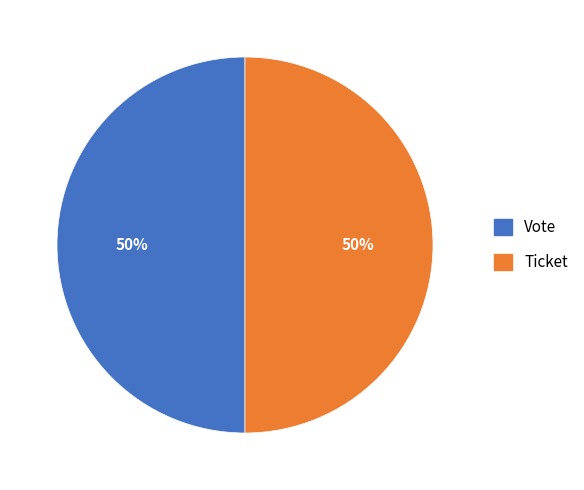

True or false: Vote accounts for 50% of the total.

True